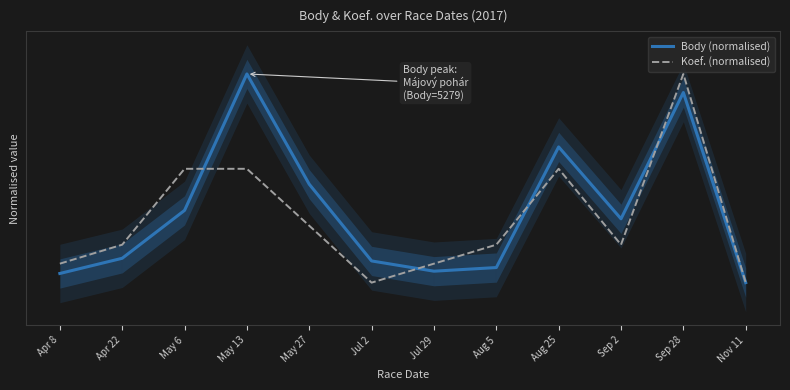

List the series in order of their peak value, lowest first.

Body (normalised), Koef. (normalised)